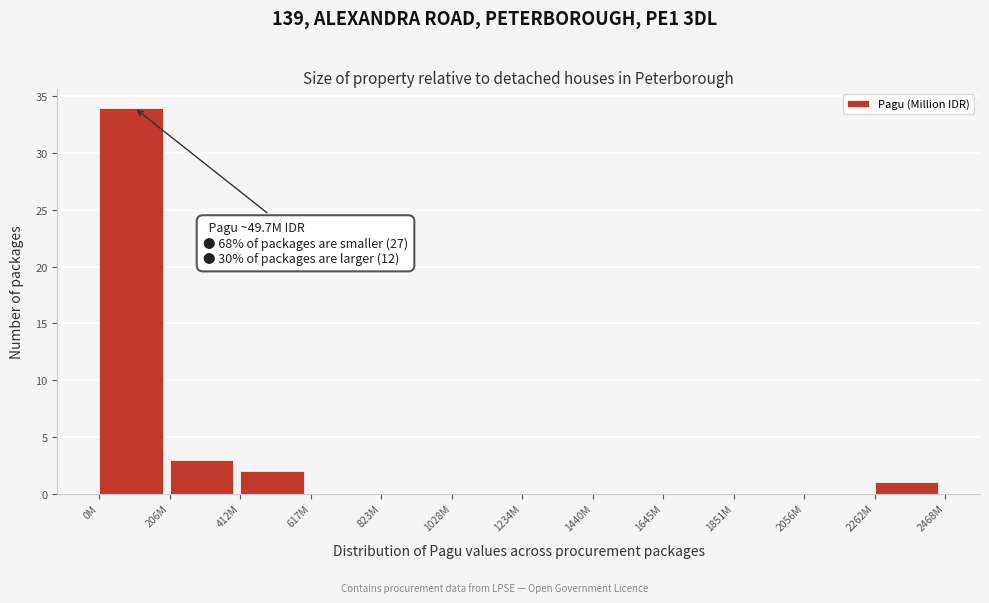

Reading right to left, what are all the values shown in this chart?

2262M=1	2056M=0	1851M=0	1645M=0	1440M=0	1234M=0	1028M=0	823M=0	617M=0	412M=2	206M=3	0M=34